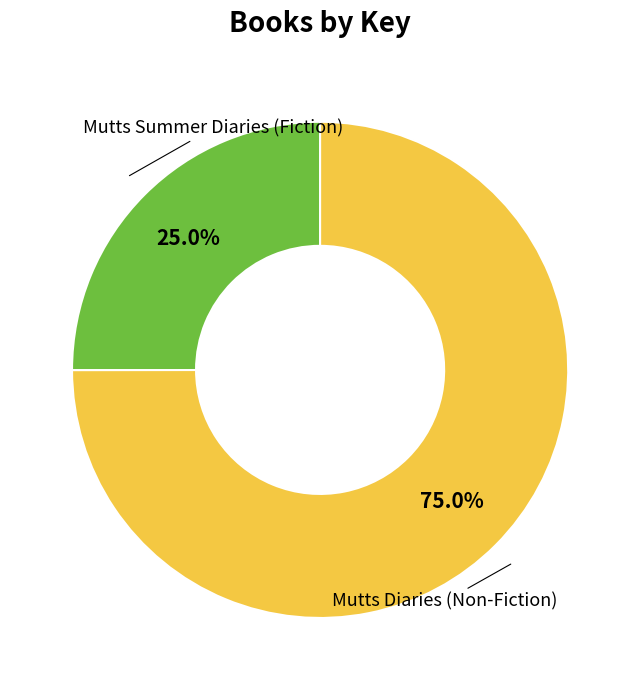

Does any single category account for the majority?

Yes